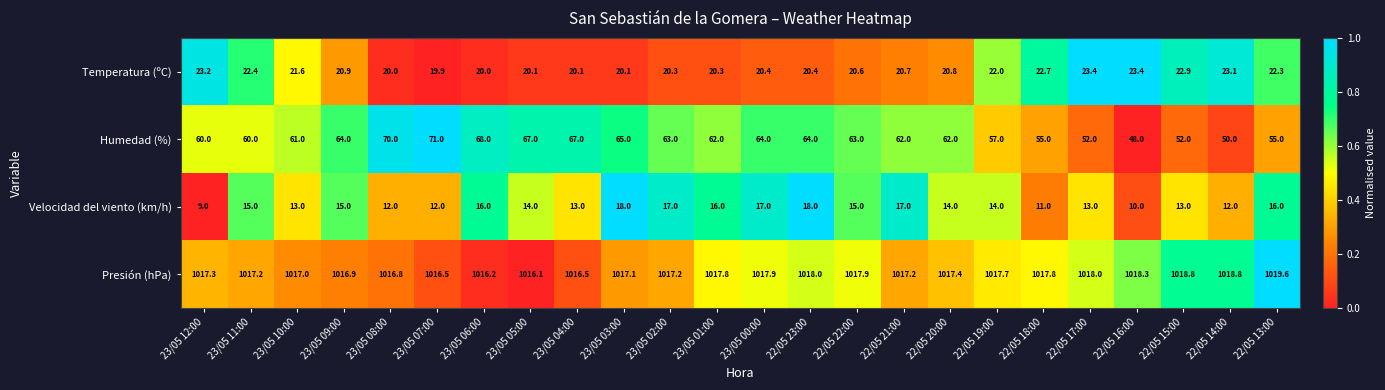

At which label does Humedad (%) reach its minimum?

22/05 16:00